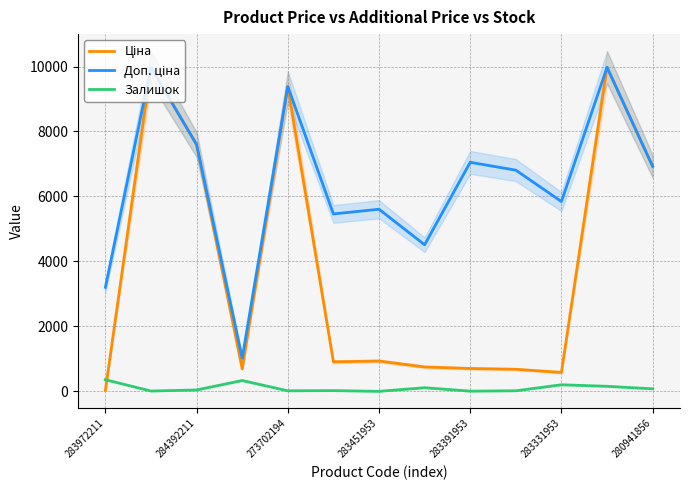

What is the difference between the maximum and second lowest values in the Залишок series?

352.0